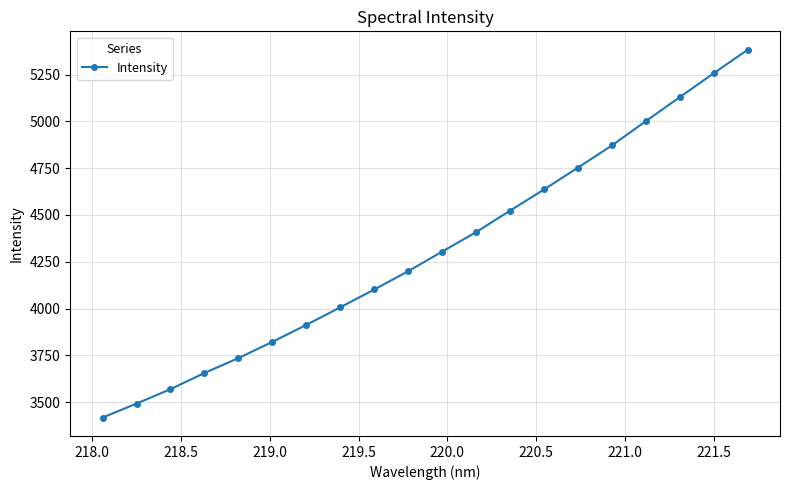

Does the chart display data point markers on the line(s)?

Yes